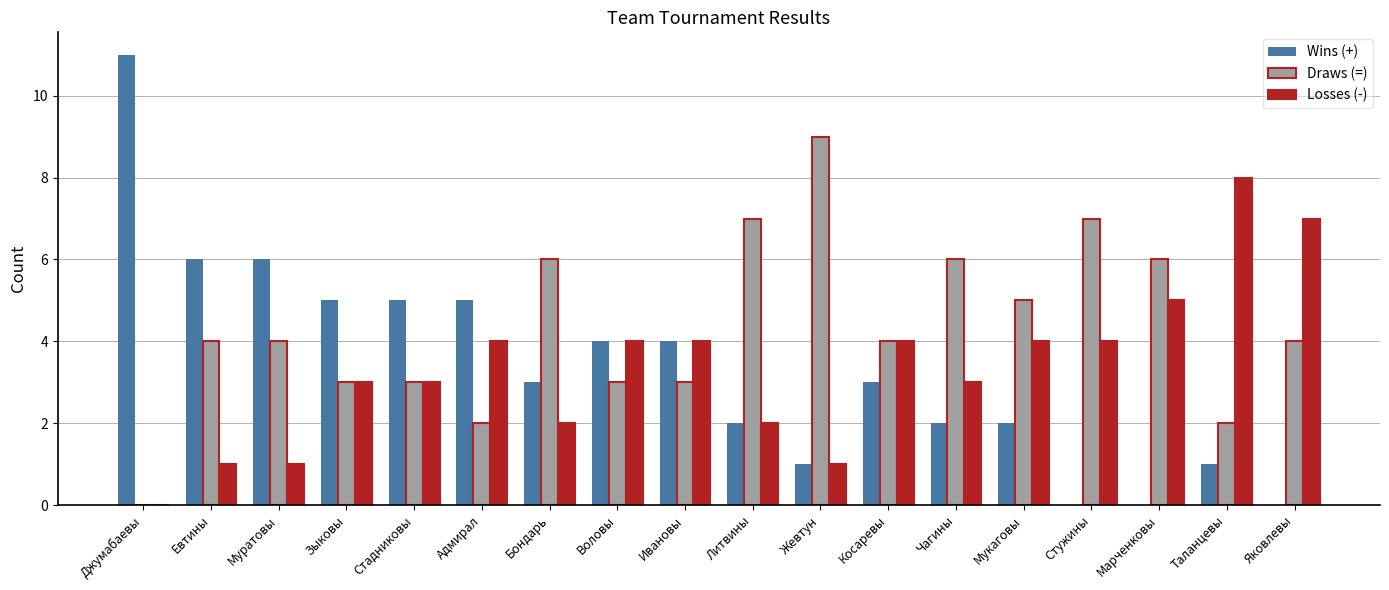

Reading left to right, extract all data points from this chart.

Wins (+): 11	6	6	5	5	5	3	4	4	2	1	3	2	2	0	0	1	0
Draws (=): 0	4	4	3	3	2	6	3	3	7	9	4	6	5	7	6	2	4
Losses (-): 0	1	1	3	3	4	2	4	4	2	1	4	3	4	4	5	8	7